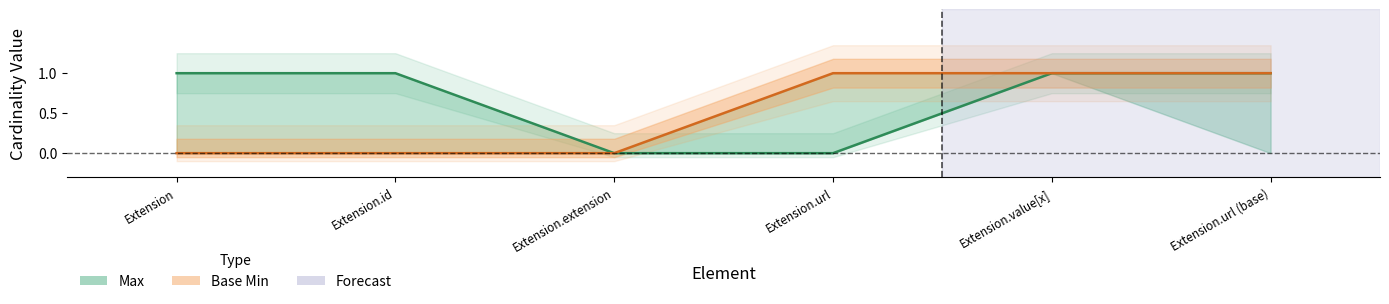

What is the label of the 6th point from the left?

Extension.url (base)